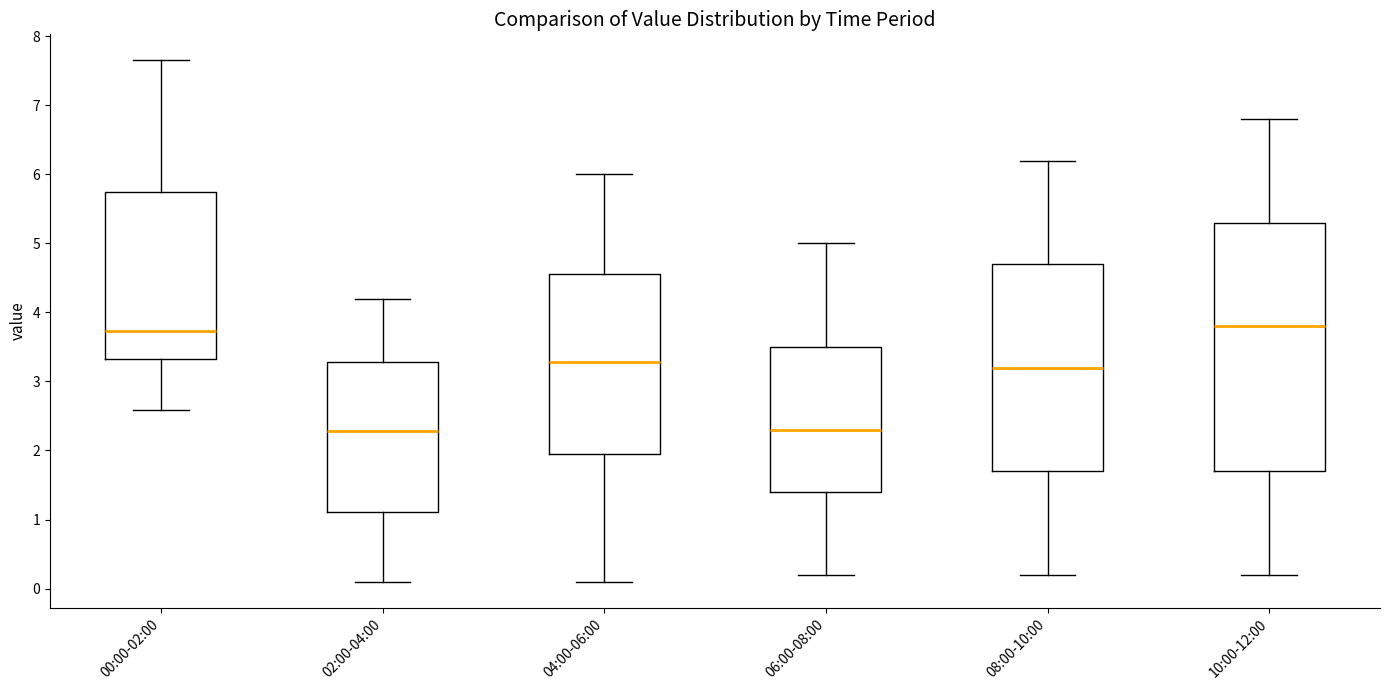

Reading left to right, read every box against the y-axis: the position of its median line, the range the box covers, and the ends of its whiskers. The values are not printed on the chart, so give them approximately, as read against the axis.

00:00-02:00: median 3.7, box 3.3 to 5.7, whiskers 2.6 to 7.7
02:00-04:00: median 2.3, box 1.1 to 3.3, whiskers 0.1 to 4.2
04:00-06:00: median 3.3, box 2.0 to 4.6, whiskers 0.1 to 6.0
06:00-08:00: median 2.3, box 1.4 to 3.5, whiskers 0.2 to 5.0
08:00-10:00: median 3.2, box 1.7 to 4.7, whiskers 0.2 to 6.2
10:00-12:00: median 3.8, box 1.7 to 5.3, whiskers 0.2 to 6.8